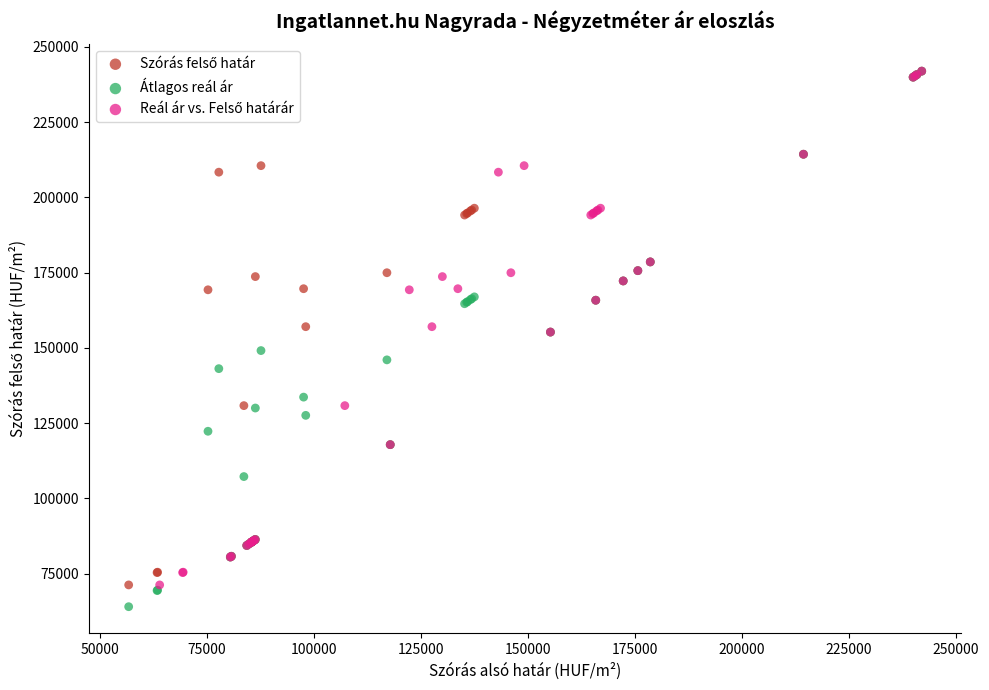

Which series has the largest Y range (max minus min)?

Átlagos reál ár